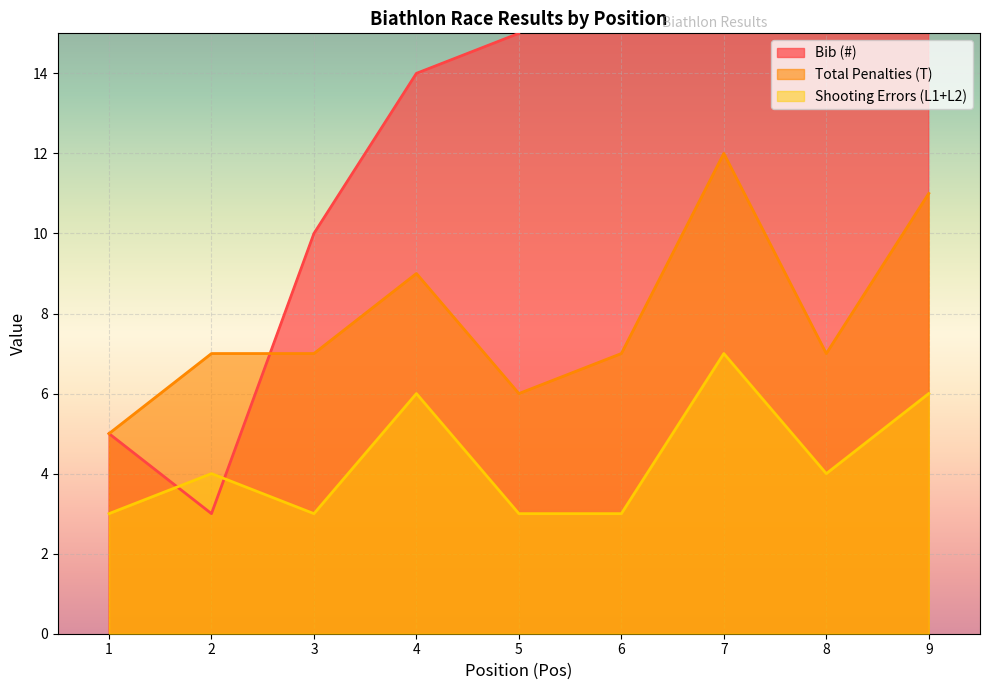

True or false: Bib (#) and Shooting Errors (L1+L2) intersect in this chart.

True